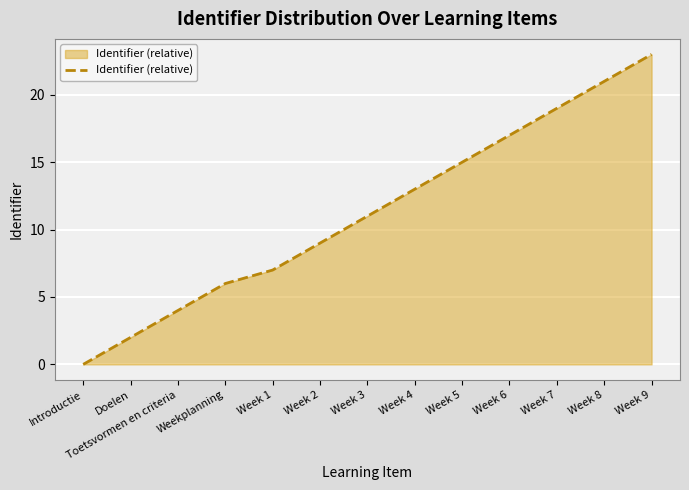

How many lines are shown in the chart?

1